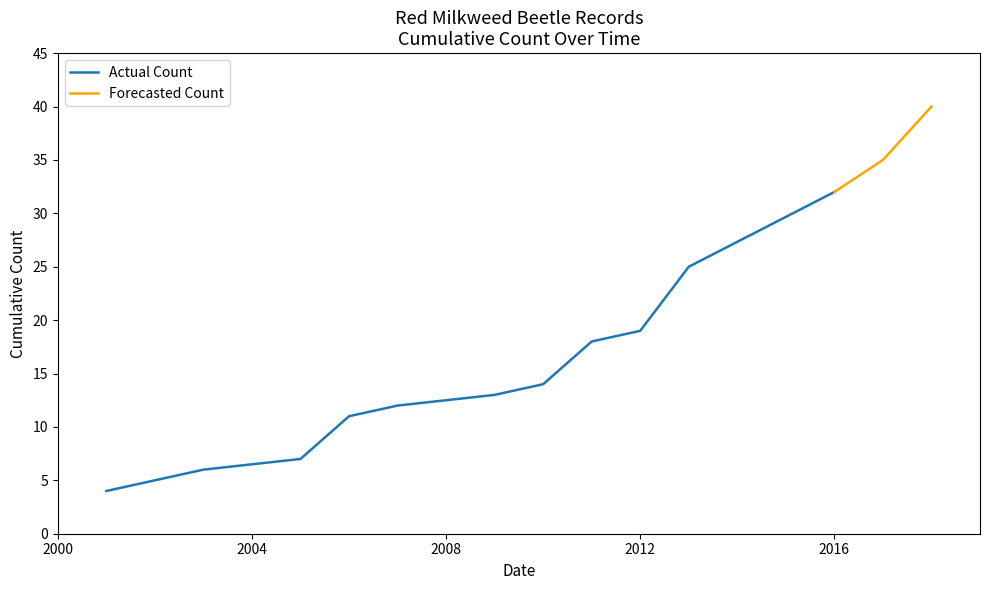

The Actual Count series shows 1 at 31. True or false?

True